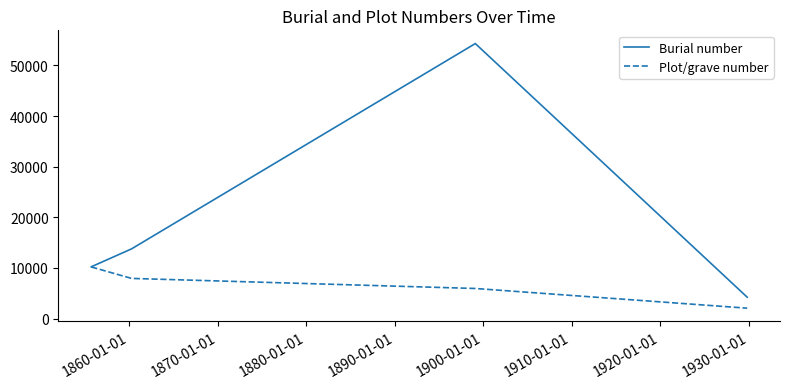

Rank the series by their average value, from highest to lowest.

Burial number, Plot/grave number